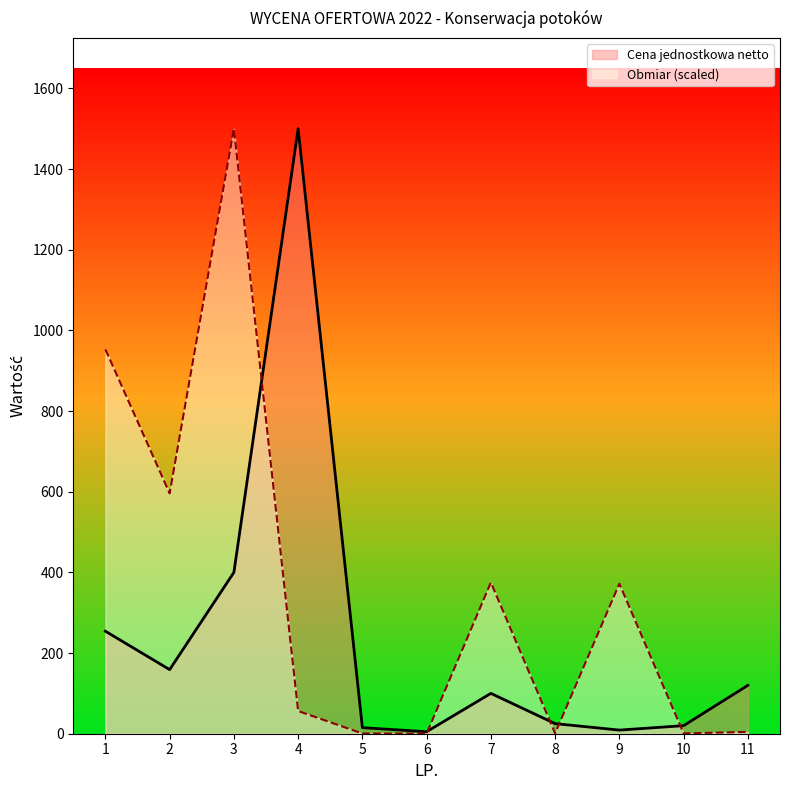

How many intersections are there between Cena jednostkowa netto and Obmiar?

5